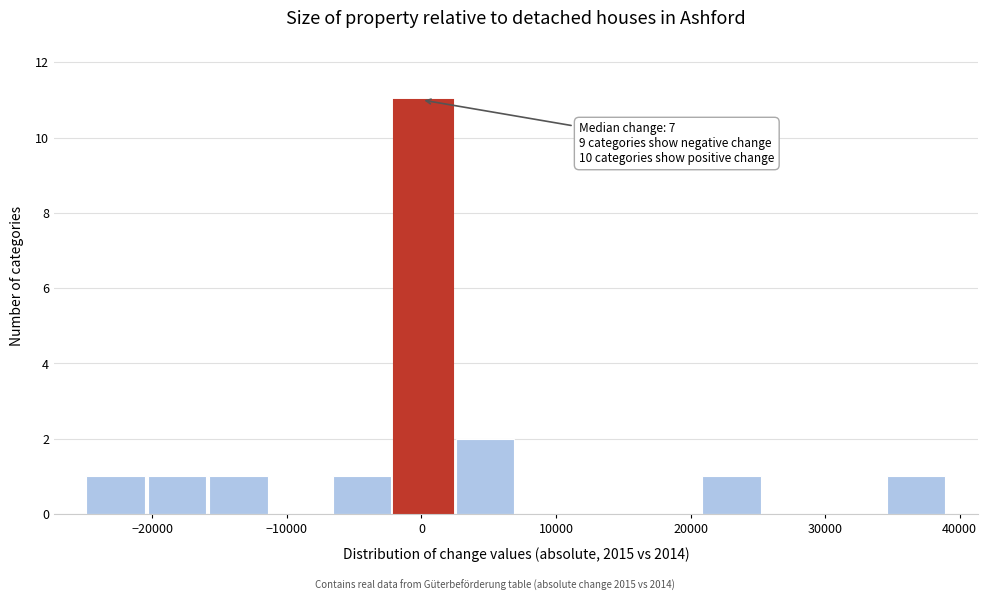

Which range on the x-axis has the tallest bar?

-2000 to 2000